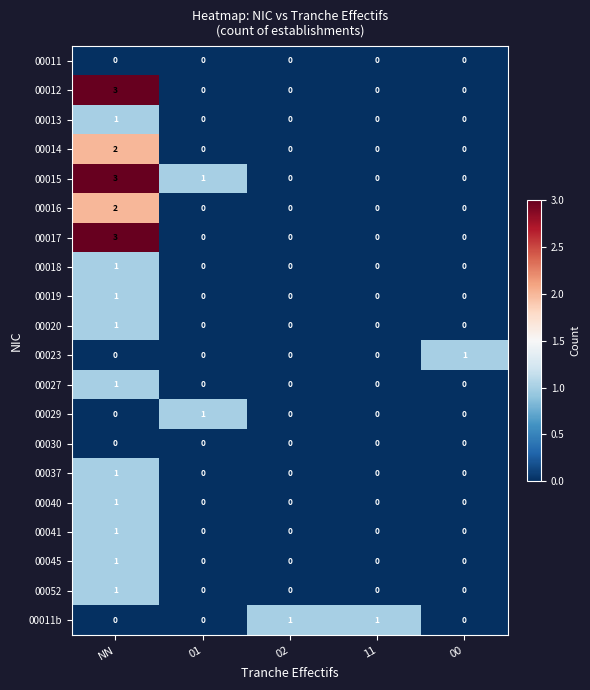

The 00019 series shows 0 at 11. True or false?

True